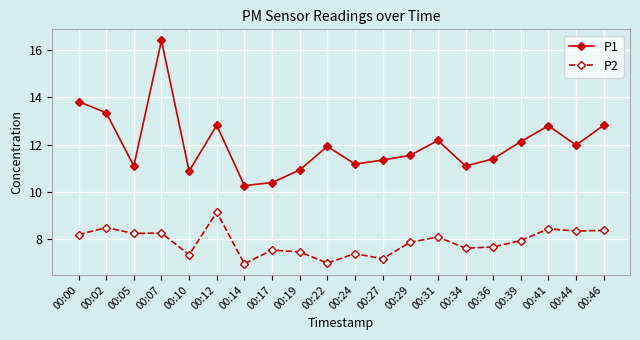

Rank the series by their average value, from highest to lowest.

P1, P2